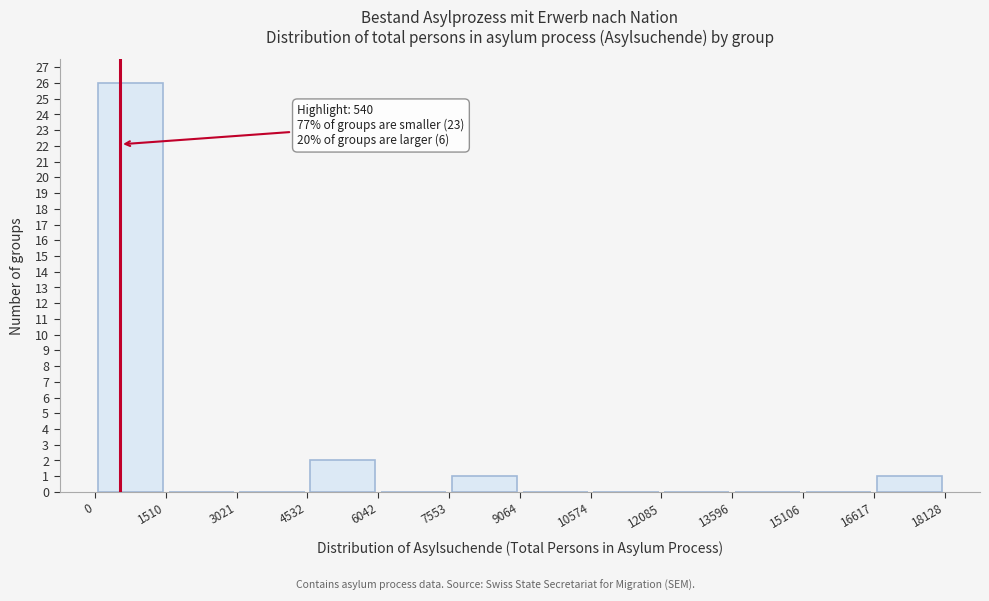

Which range on the x-axis has the tallest bar?

0 to 1510